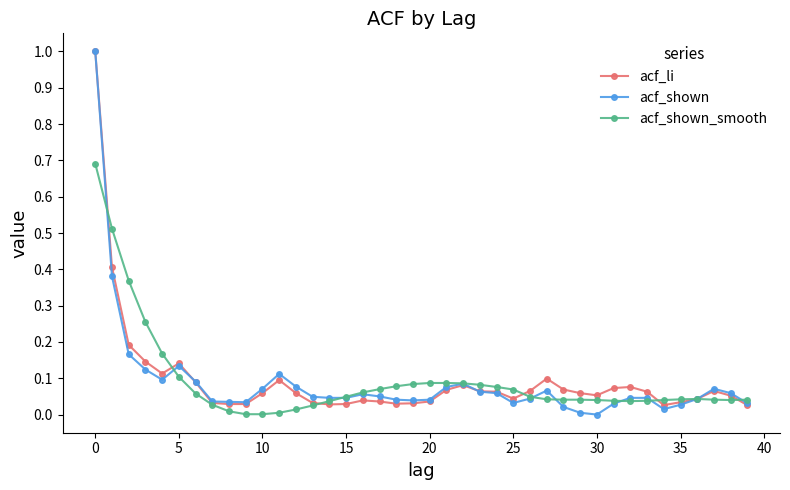

What is the sum of all acf_li values?

3.8